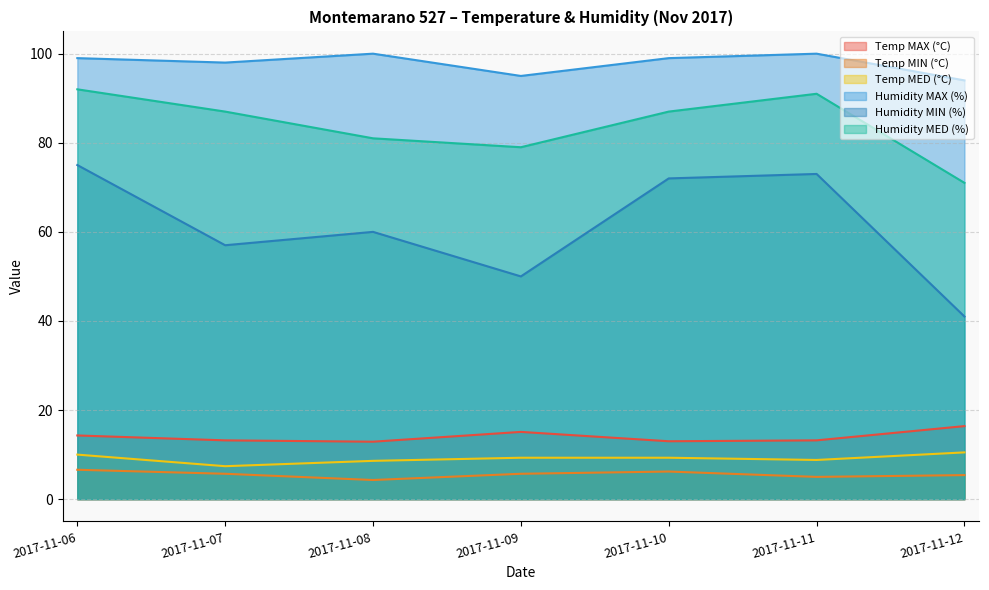

Is the value of Temp MED (°C) at 2017-11-06 greater than the value of Humidity MED (%) at 2017-11-06?

No